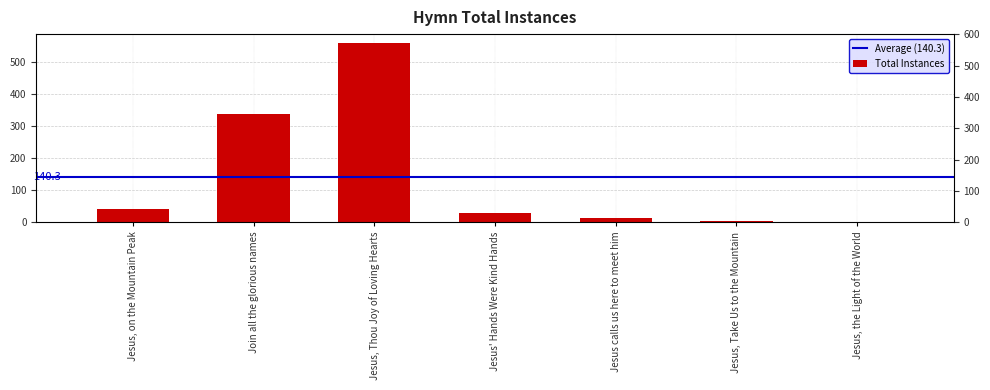

How many distinct data groups are displayed?

1